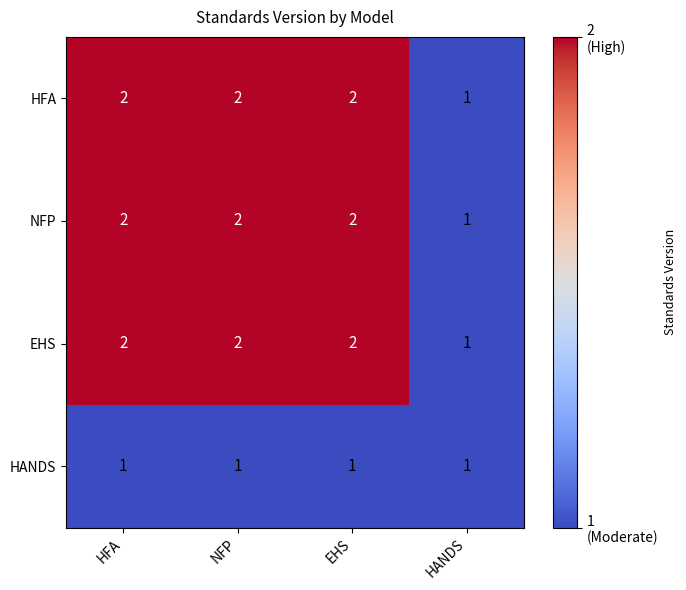

Which category has the lowest value in the EHS series?

HANDS